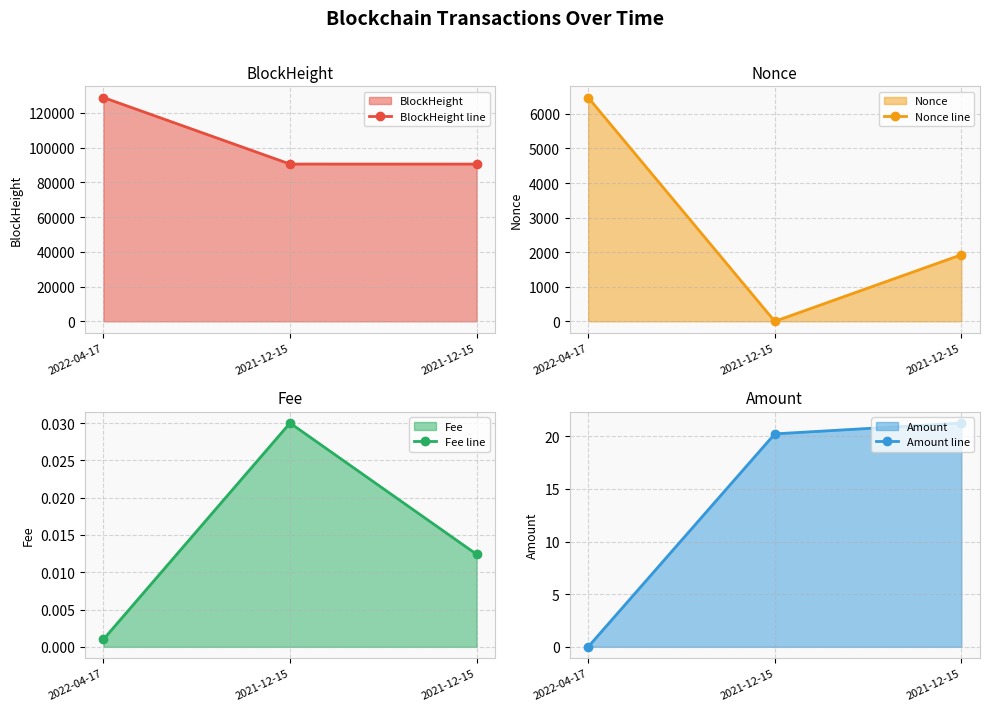

At 2021-12-15, list the series in order from largest to smallest.

BlockHeight line, Amount line, Fee line, Nonce line